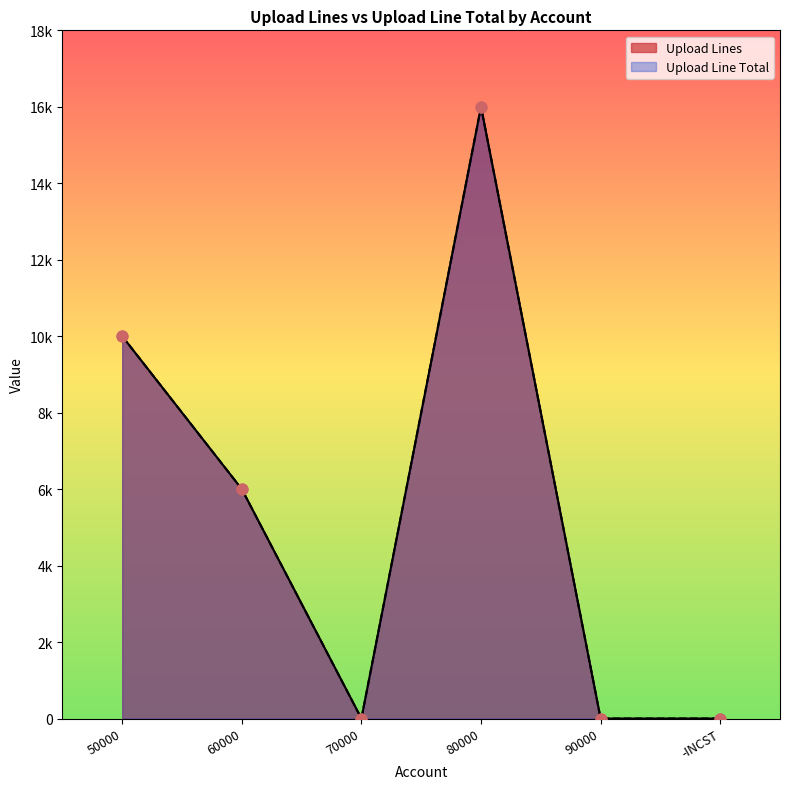

At how many categories does at least one series exceed 11416?

1